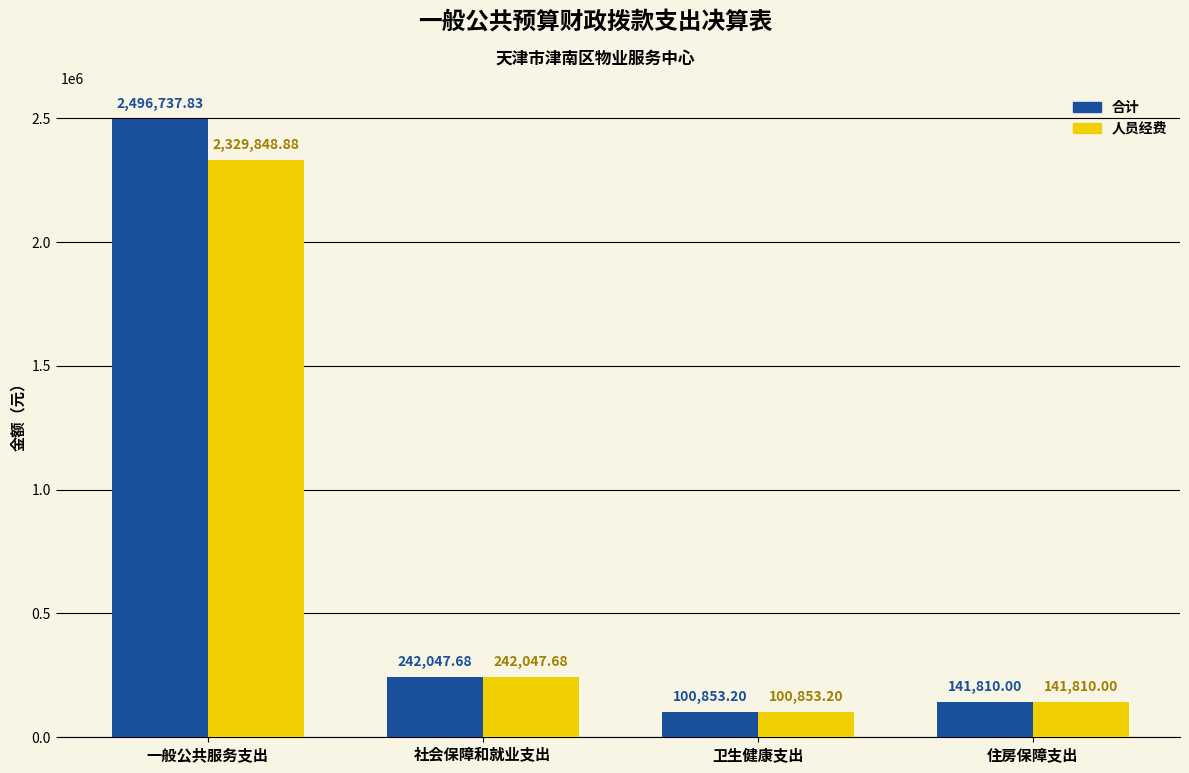

The value of 合计 at 社会保障和就业支出 is 381610.7. True or false?

False